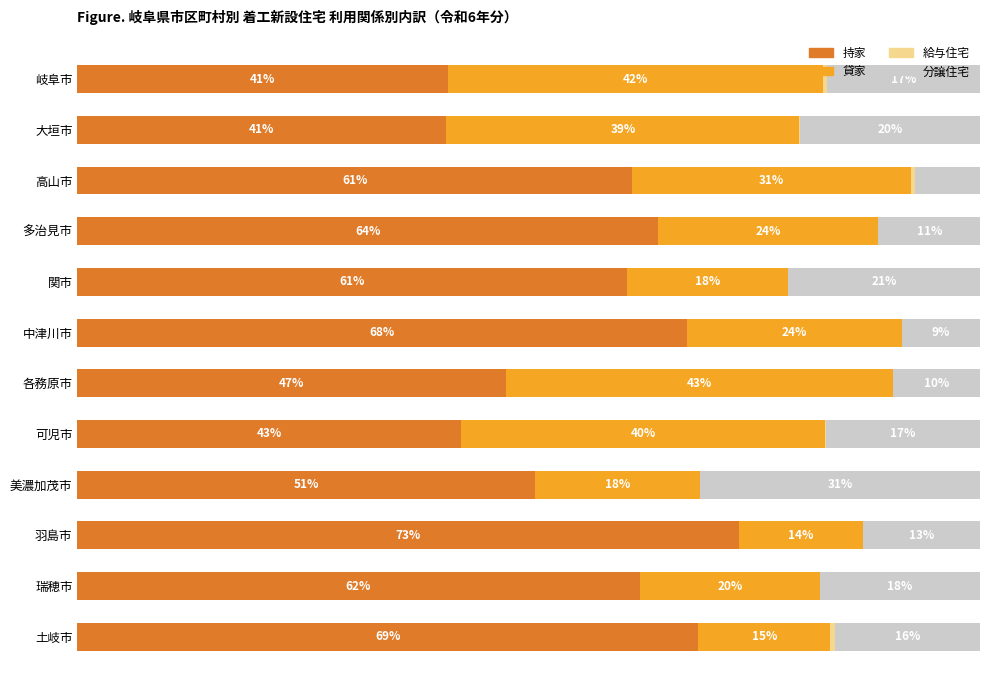

Reading right to left, what are all the values shown in this chart?

持家: 68.8	62.3	73.3	50.7	42.5	47.4	67.5	60.9	64.4	61.5	40.9	41.0
貸家: 14.6	19.9	13.8	18.4	40.3	43.0	23.8	17.8	24.4	30.9	39.1	41.5
給与住宅: 0.5	0.0	0.0	0.0	0.2	0.0	0.0	0.0	0.0	0.4	0.1	0.4
分譲住宅: 16.1	17.8	13.0	31.0	17.0	9.6	8.7	21.2	11.2	7.3	19.9	17.0